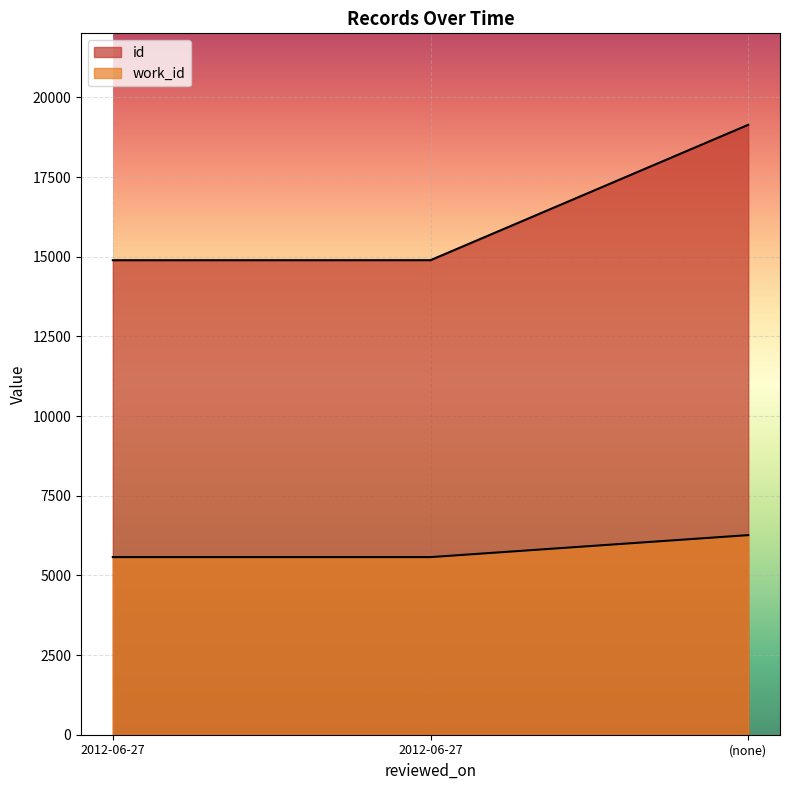

Rank the series at 2012-06-27 from highest to lowest value.

id, work_id